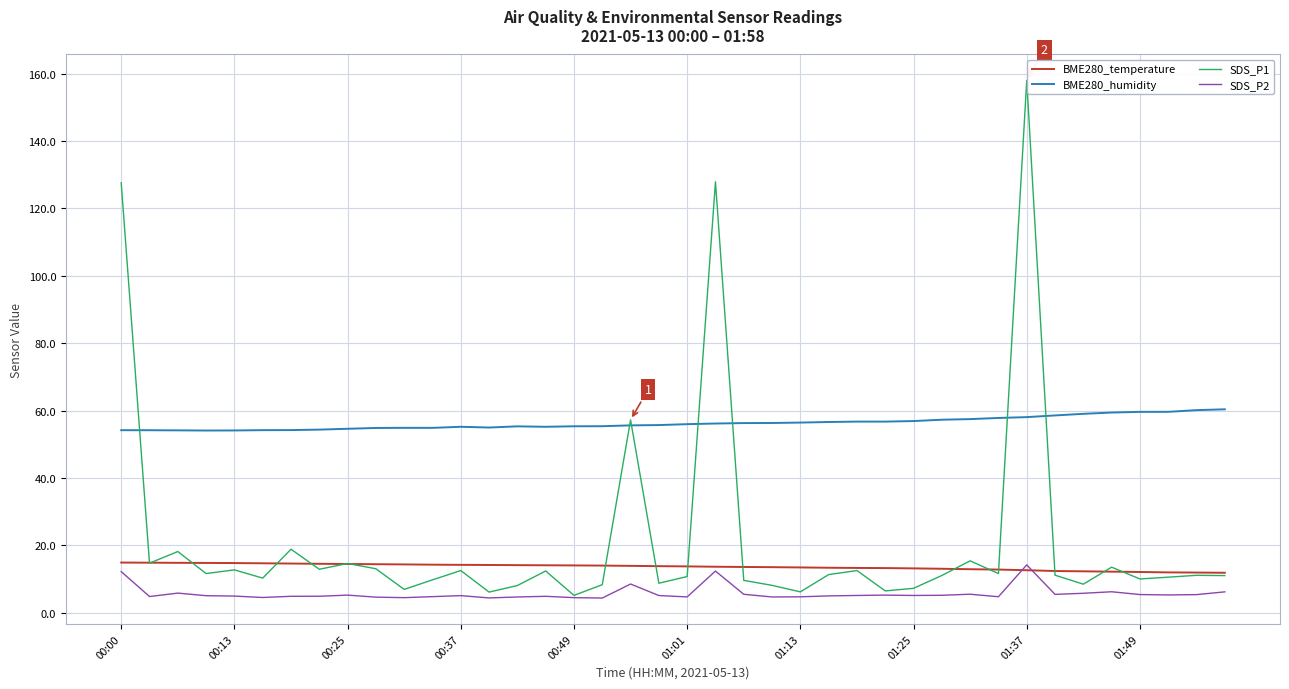

Which series has the largest range (max minus min)?

SDS_P1